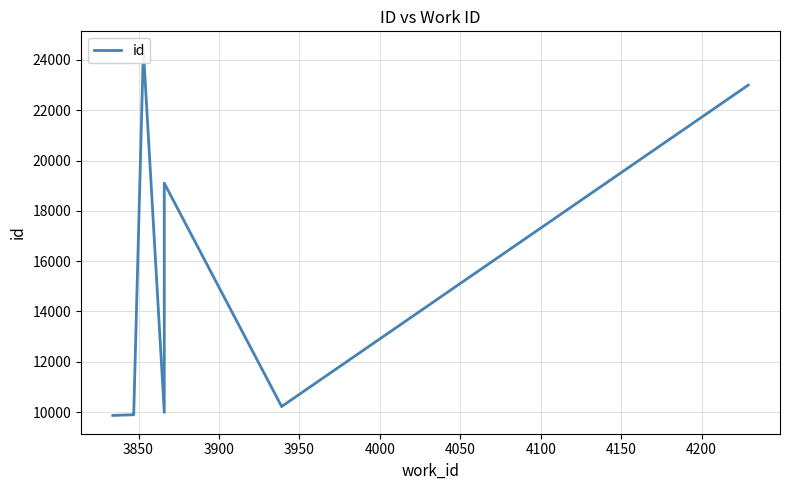

What is the difference between the maximum and minimum values?

14546